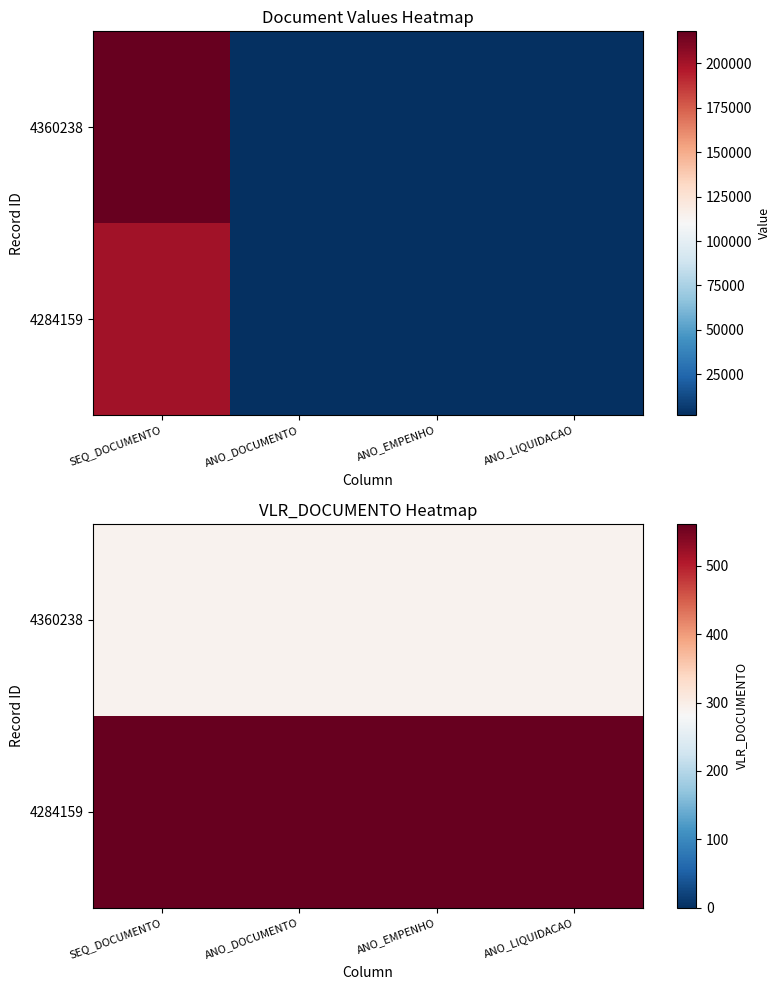

What is the average value of the 4360238 series?

291.4